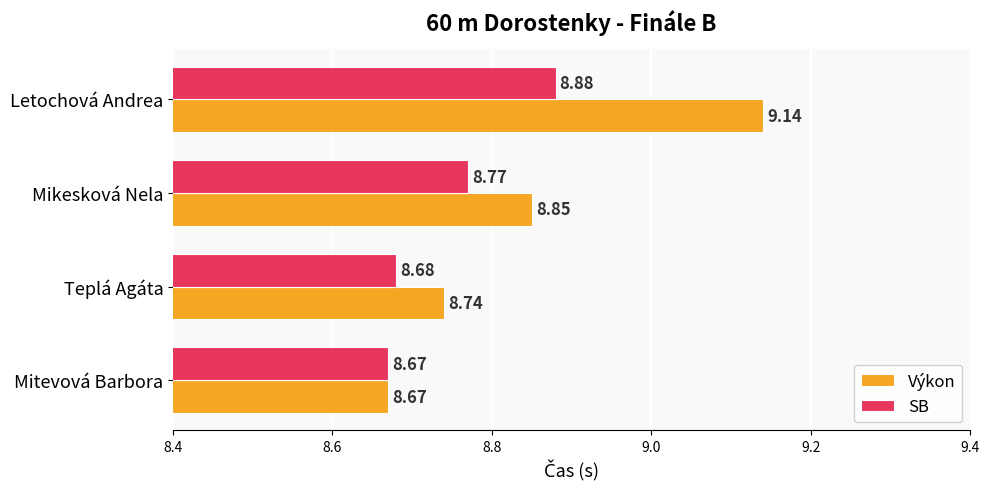

What is the difference between the maximum and second lowest values in the Výkon series?

0.4